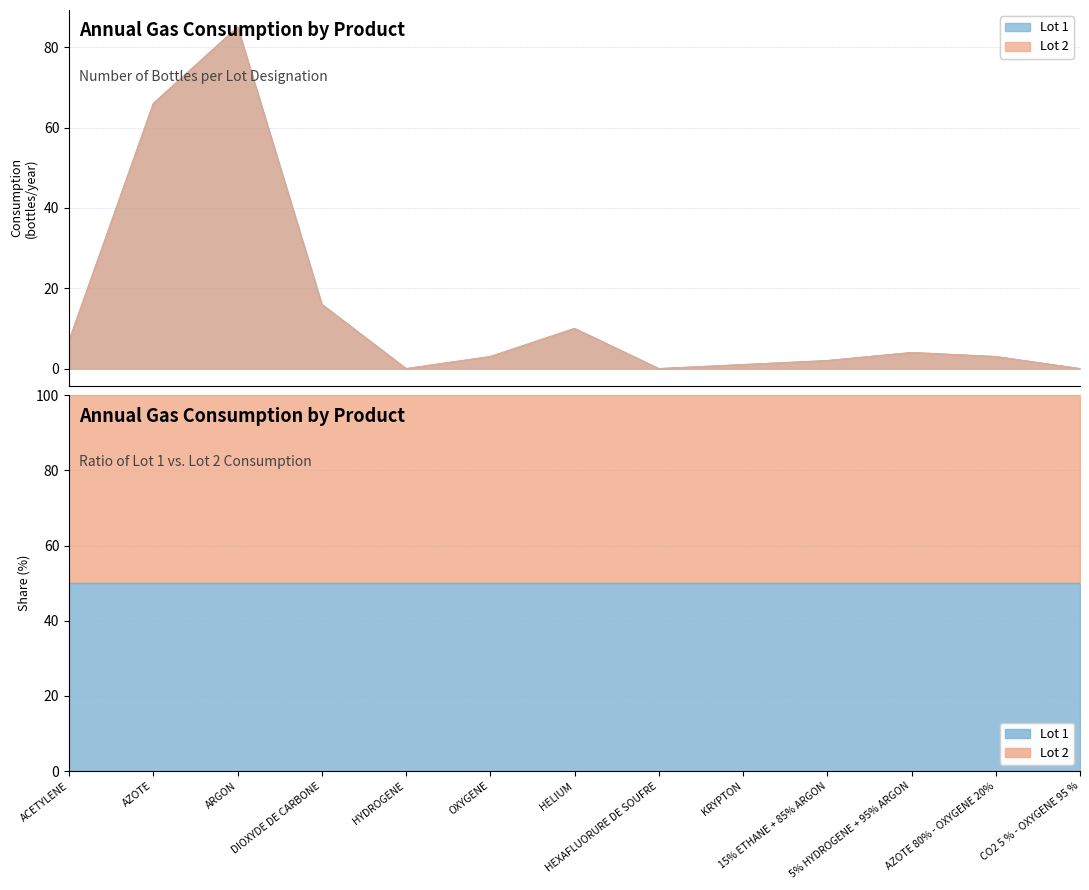

What is the sum of all Lot 2 values?

197